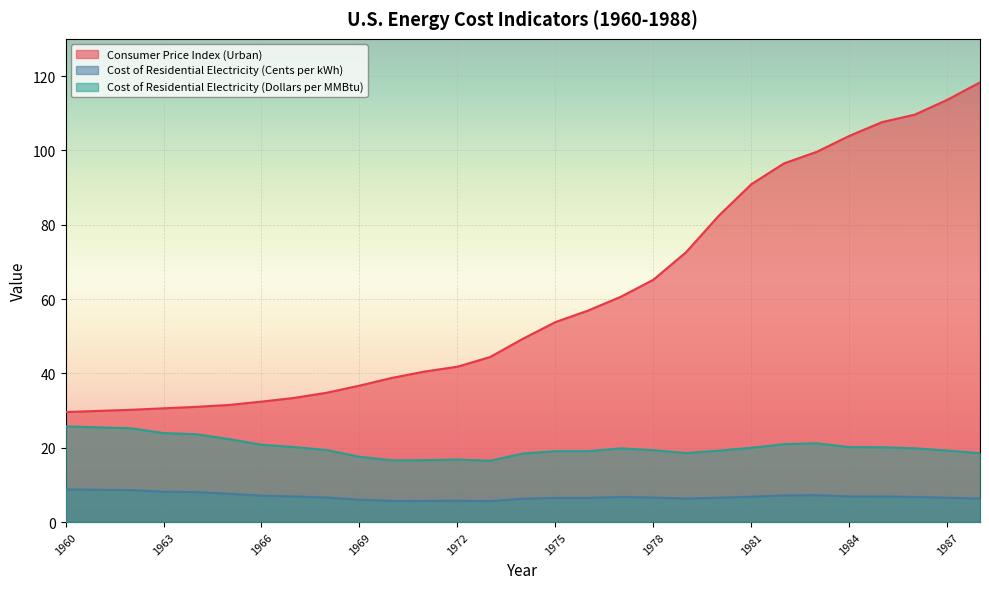

What is the value of the Consumer Price Index (Urban) point at the 23rd from the left?

96.5